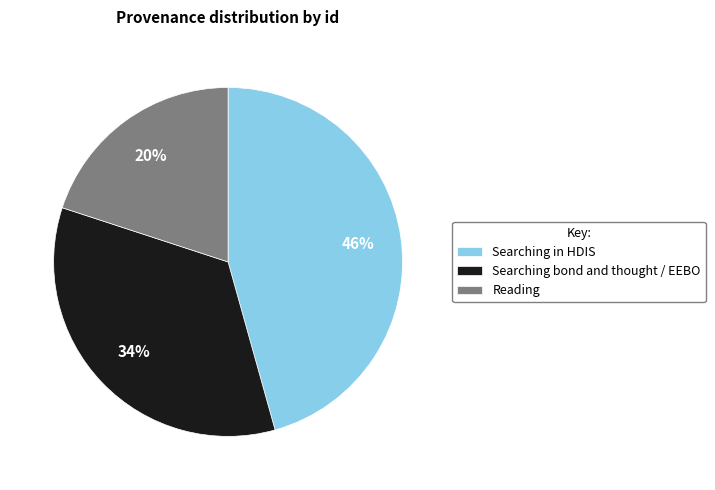

Which slice is the largest?

Searching in HDIS